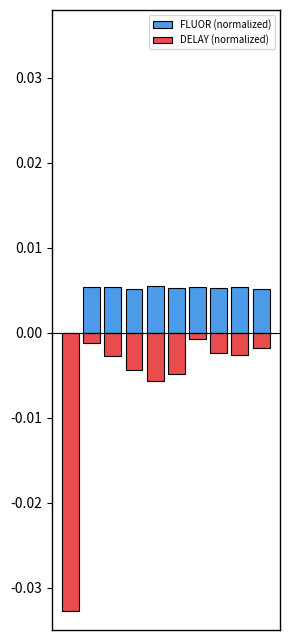

List the labels in order of FLUOR (normalized) value, smallest first.

0, 3, 9, 5, 7, 1, 2, 6, 8, 4